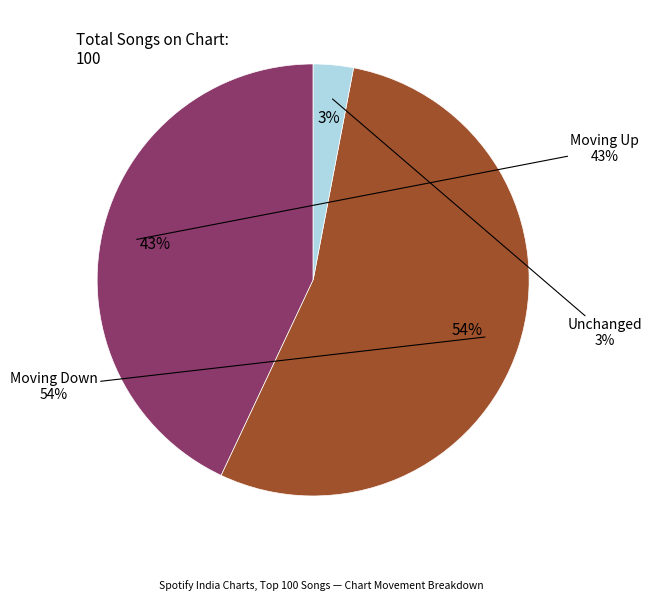

Count the number of slices in the pie.

3